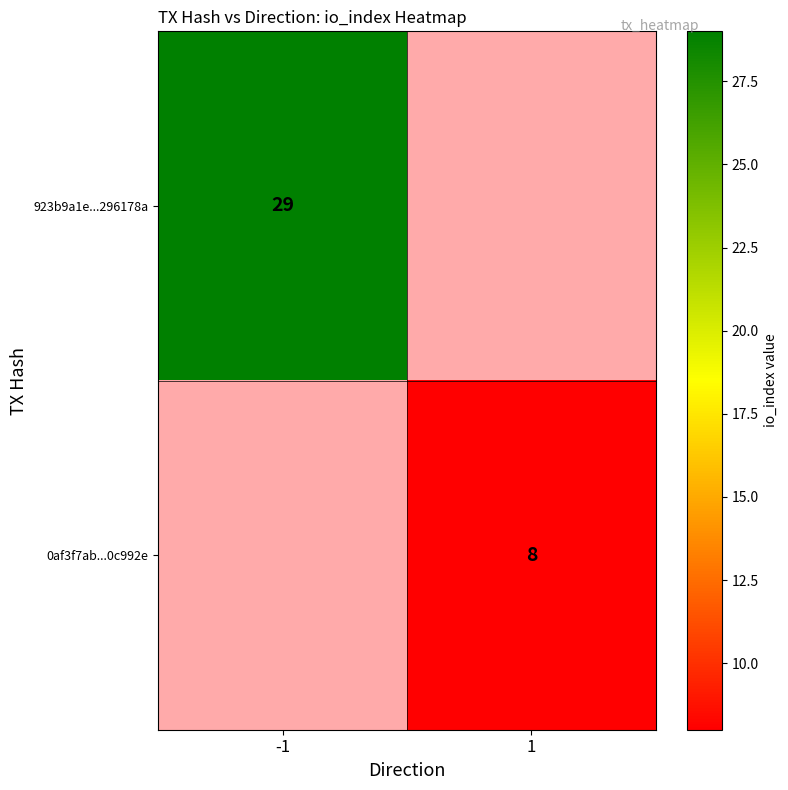

The 923b9a1e...296178a series shows 29 at -1. True or false?

True